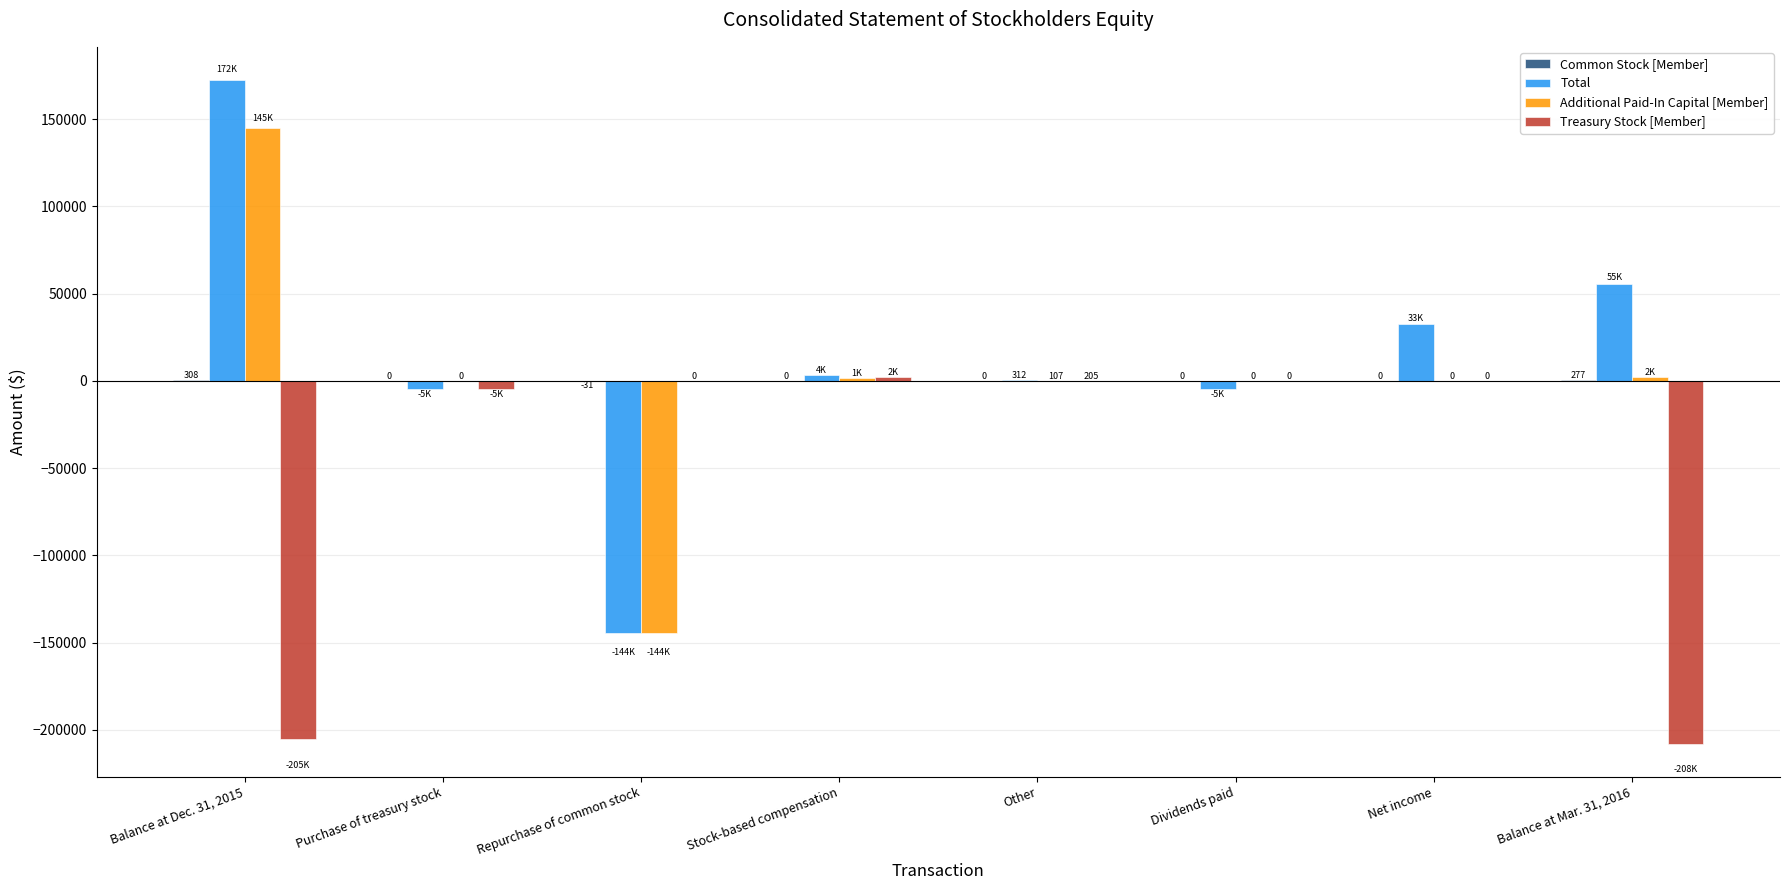

Does the chart contain stacked bars?

No